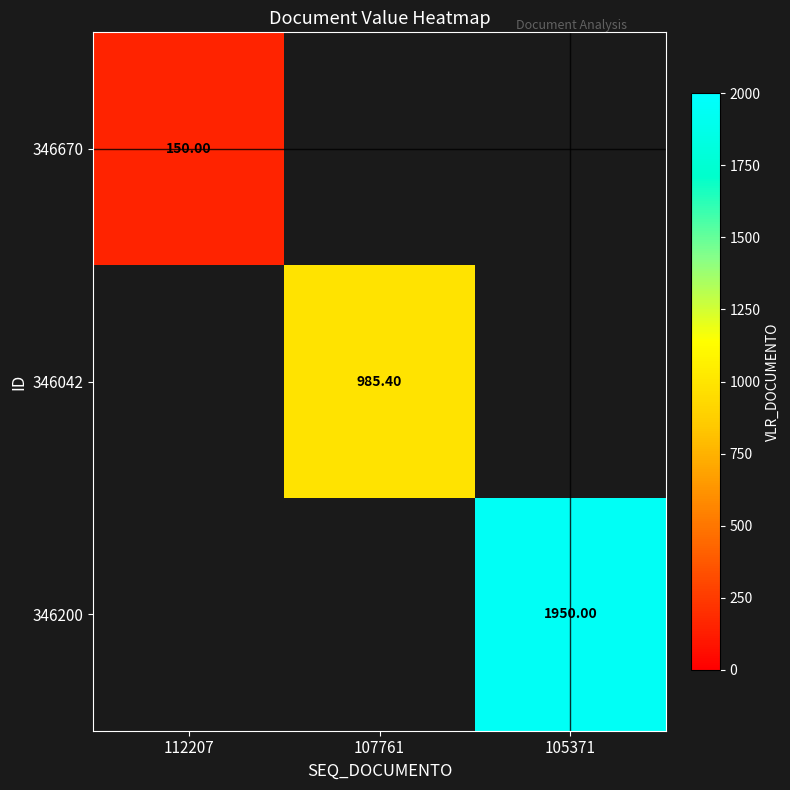

At which label does 346670 reach its peak?

112207